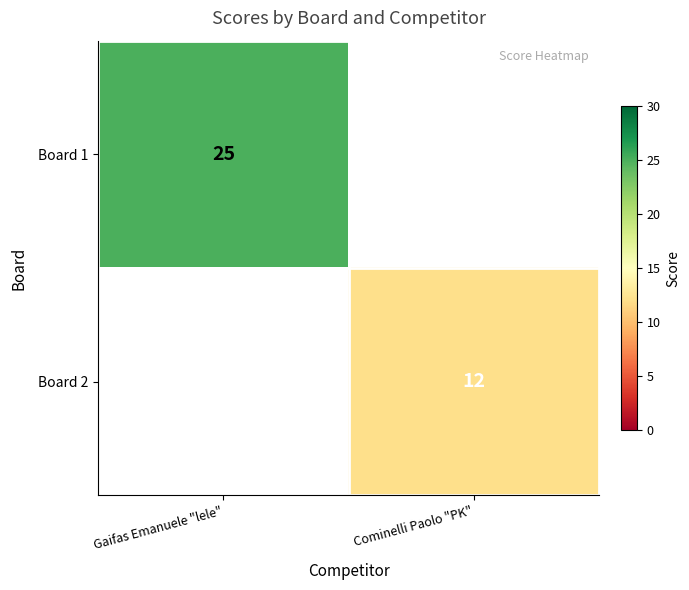

At how many categories does at least one series exceed 17?

1